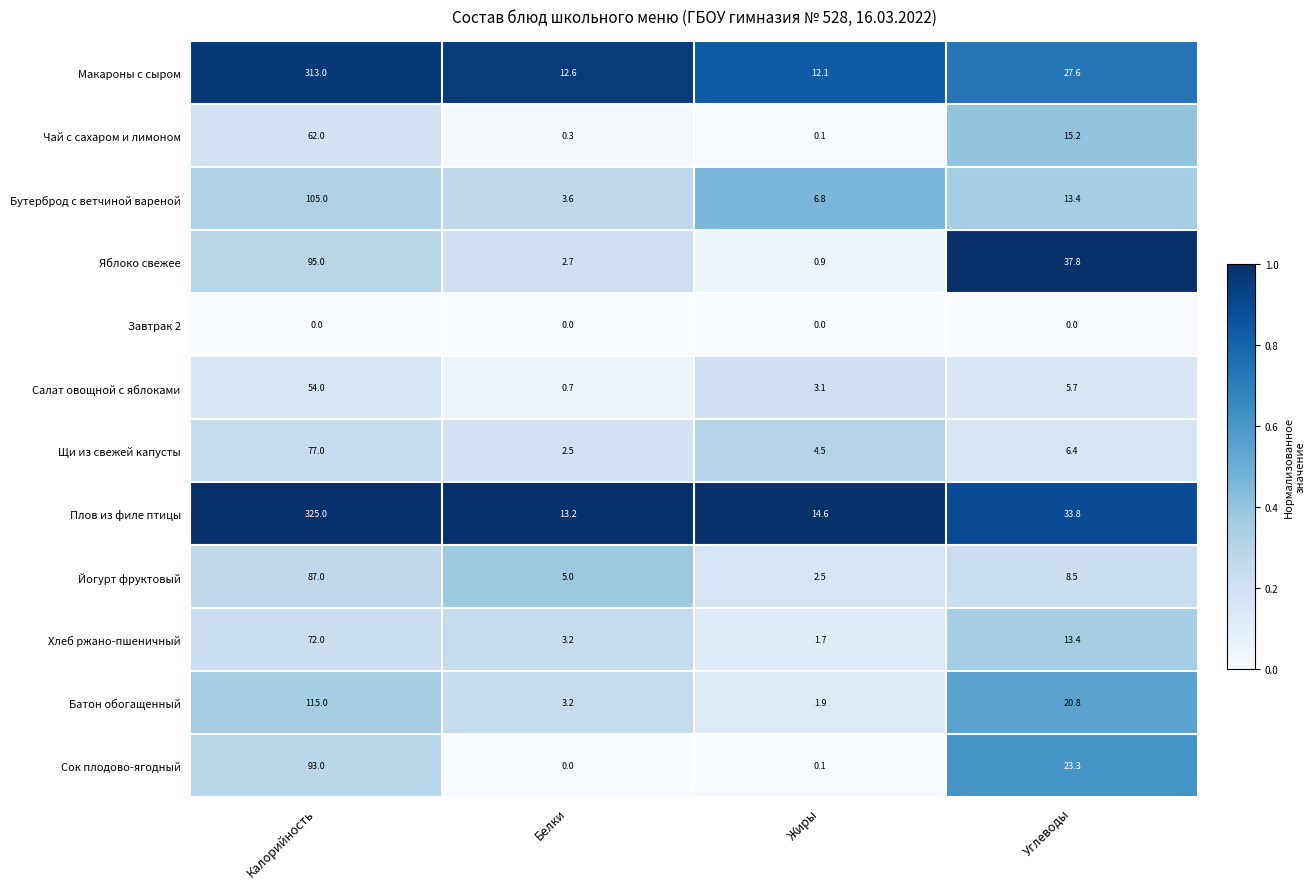

What is the sum of the Щи из свежей капусты values at Углеводы and Калорийность?

83.4